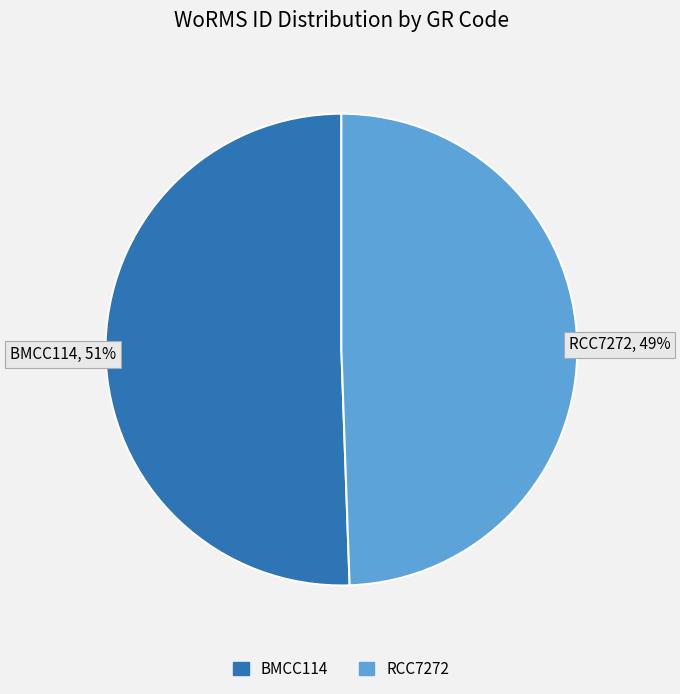

Is there a majority slice in this chart?

Yes